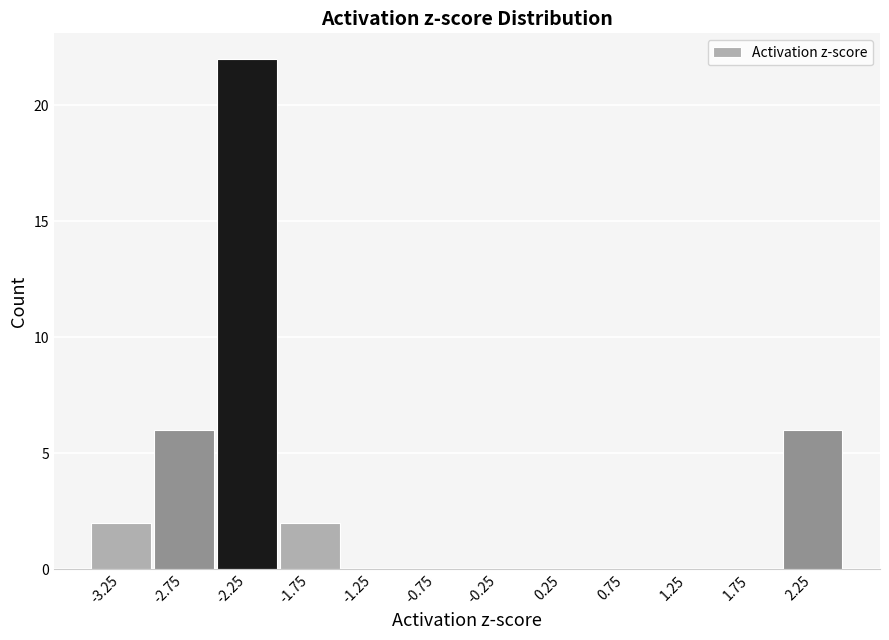

What is the height of the bar covering -2.5 to -2.0 on the x-axis? The values are not printed on the chart, so give them approximately, as read against the axis.

22